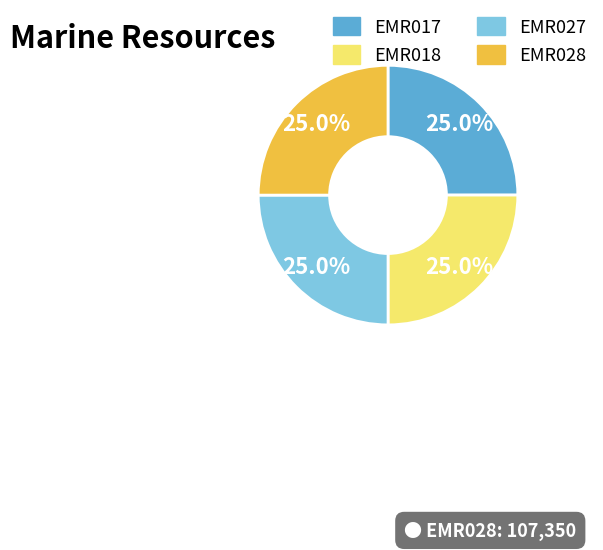

Does EMR018 account for over 50% of the chart?

No